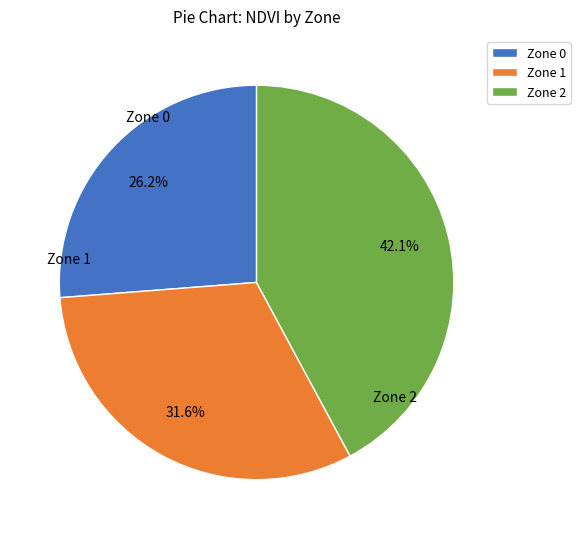

To the nearest percent, what portion does Zone 0 represent?

26%